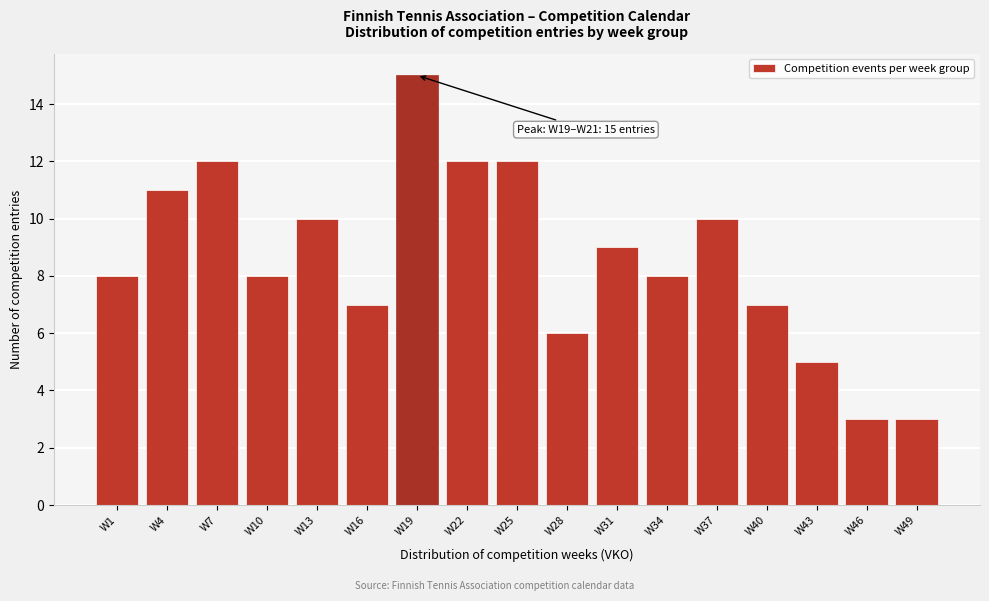

Reading left to right, what are all the values shown in this chart?

8	11	12	8	10	7	15	12	12	6	9	8	10	7	5	3	3